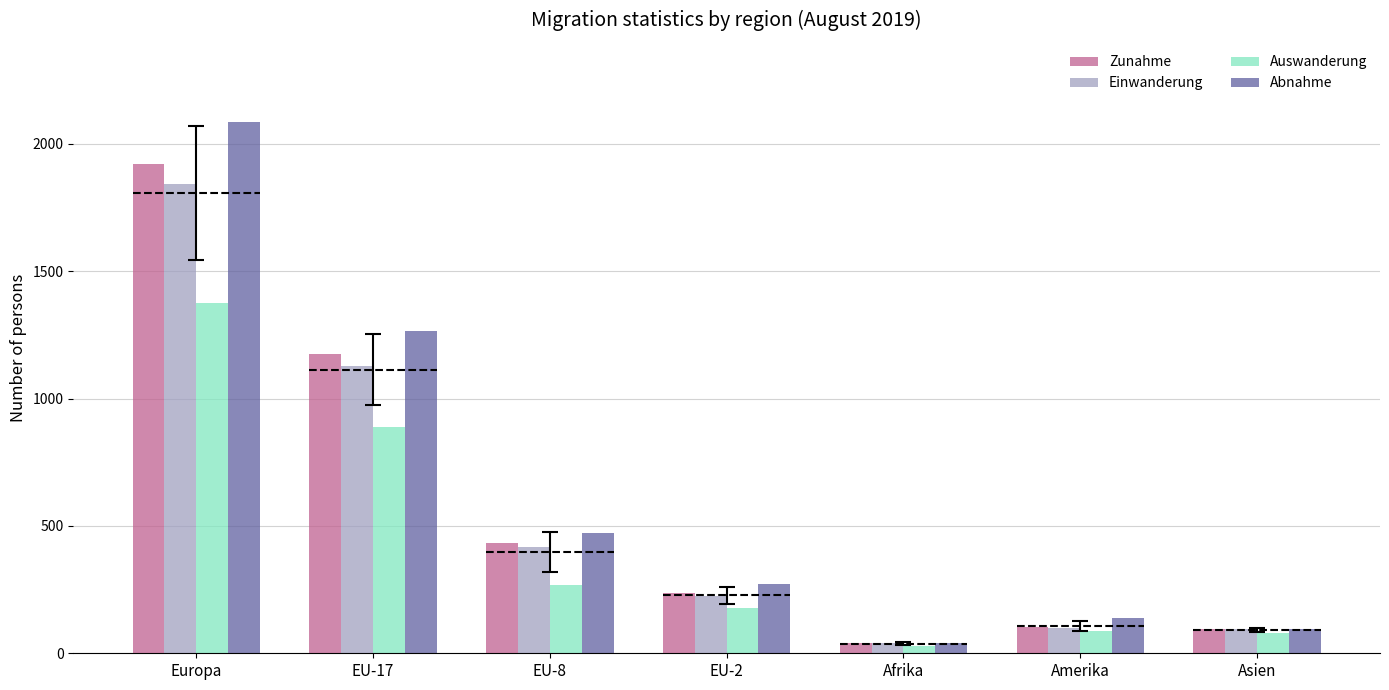

How many data points does each series have?

7